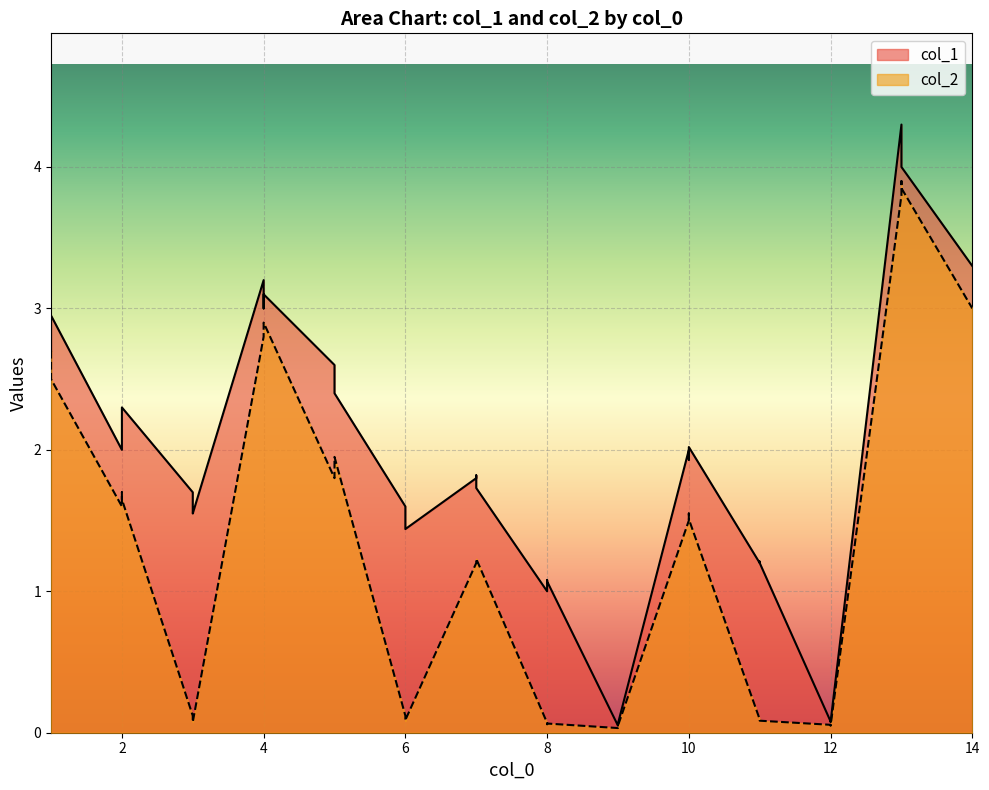

At 6, list the series in order from smallest to largest.

col_2, col_1